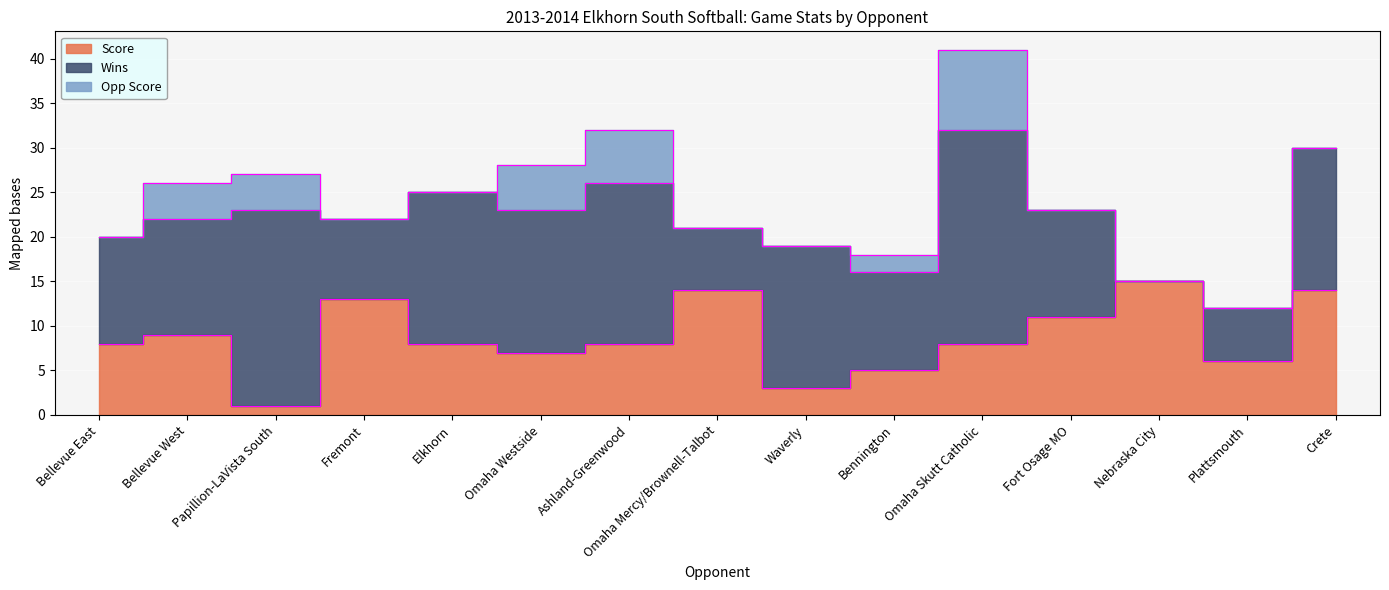

How many lines are shown in the chart?

3